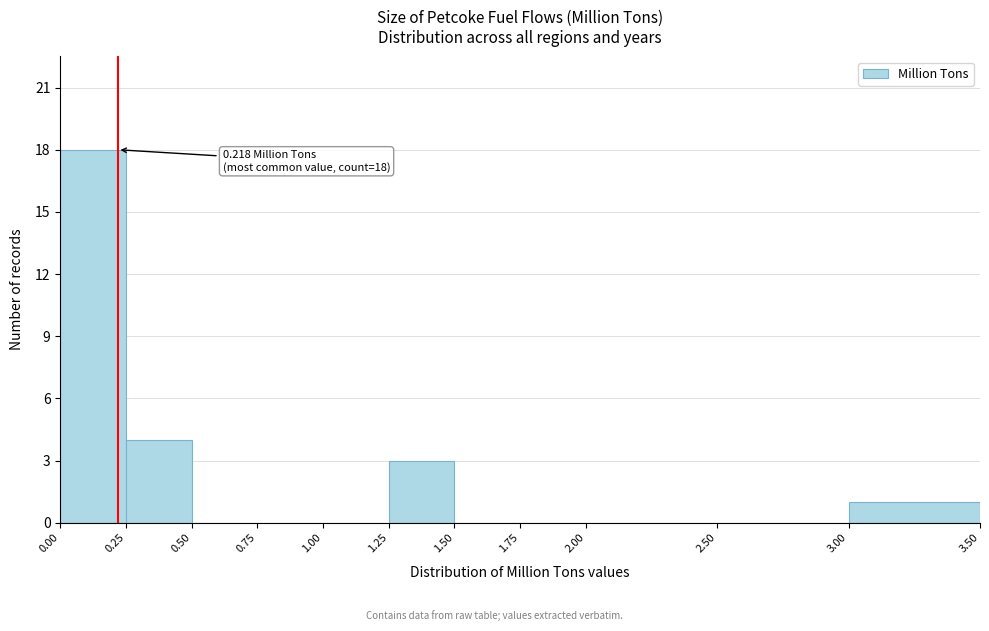

Which range on the x-axis has the tallest bar?

0.00 to 0.25